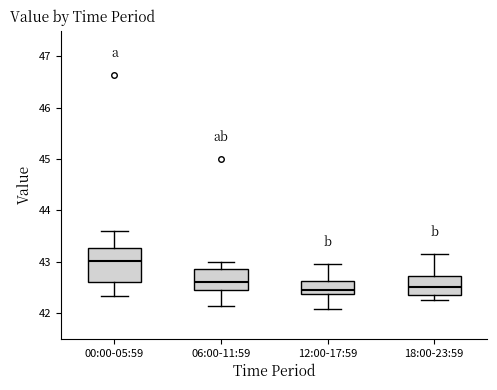

Reading left to right, transcribe this box plot: for each box, give where its median line is, the range the box spans, and where its two whiskers end, as read against the y-axis. The values are not printed on the chart, so give them approximately, as read against the axis.

00:00-05:59: median 43.0, box 42.6 to 43.3, whiskers 42.3 to 43.6
06:00-11:59: median 42.6, box 42.5 to 42.9, whiskers 42.1 to 43.0
12:00-17:59: median 42.5, box 42.4 to 42.6, whiskers 42.1 to 43.0
18:00-23:59: median 42.5, box 42.3 to 42.7, whiskers 42.3 (just below the box's lower edge) to 43.2